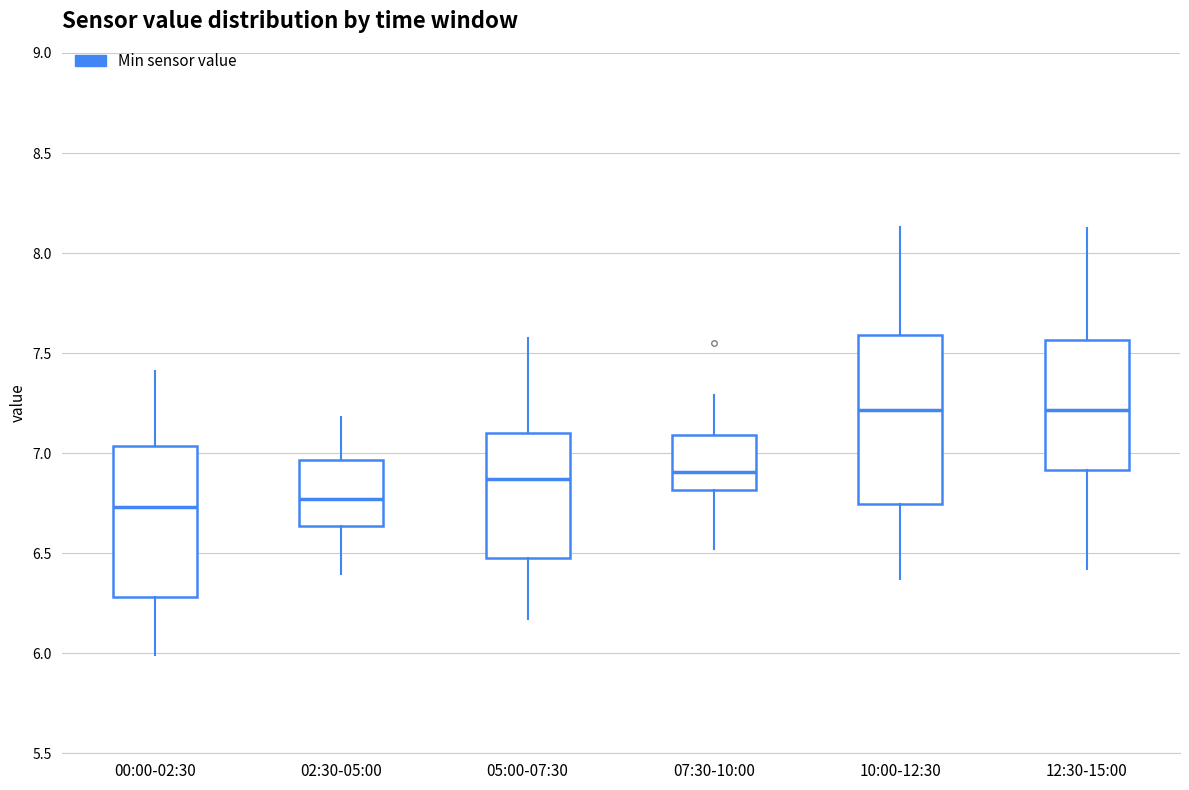

Which box is the tallest, from its lower edge to its upper edge?

10:00-12:30